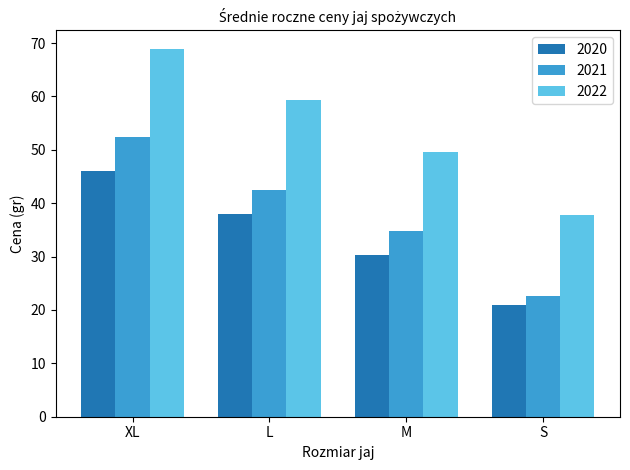

Rank the series by their average value, from highest to lowest.

2022, 2021, 2020